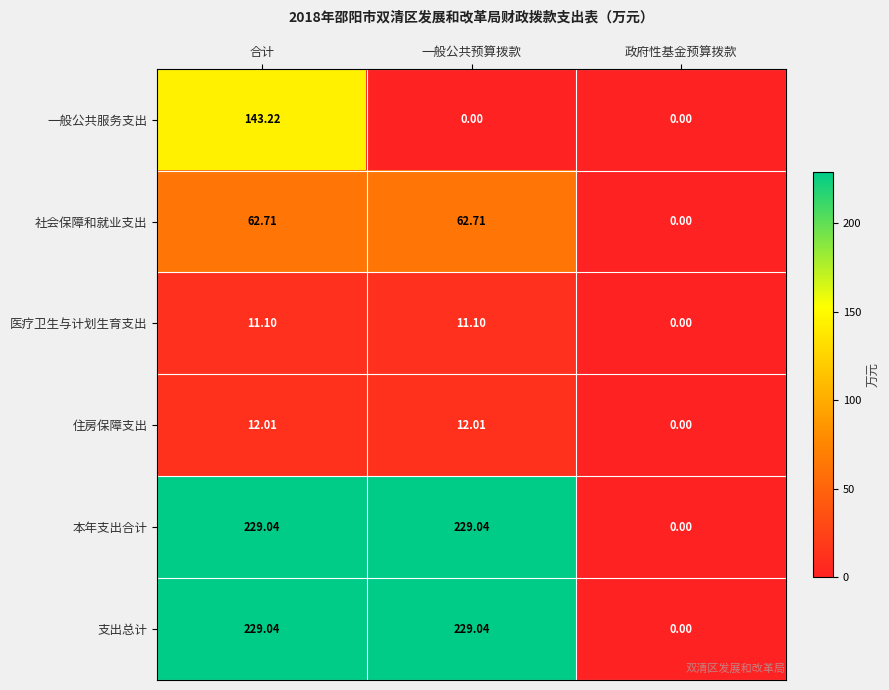

At how many categories does at least one series exceed 183?

2